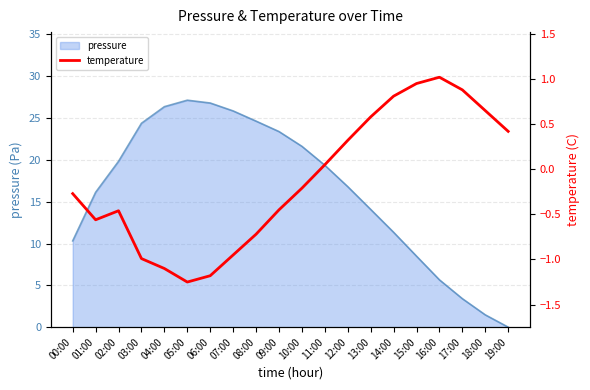

Where does the data first go above 0?

11:00